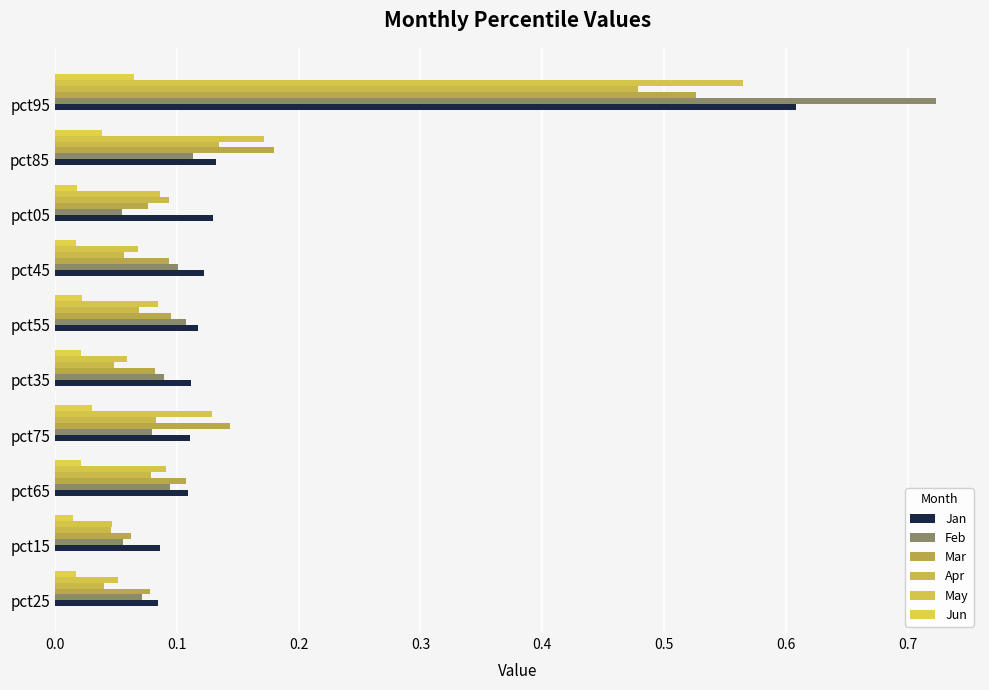

Rank the series by their maximum value, from highest to lowest.

Feb, Jan, May, Mar, Apr, Jun